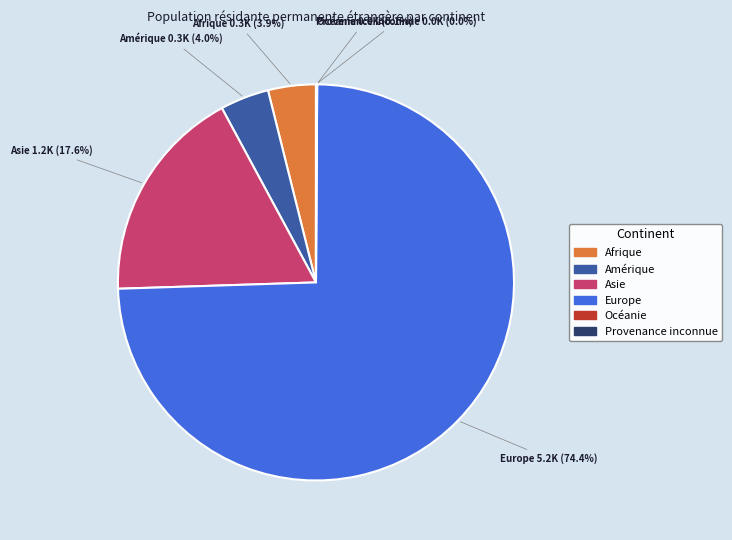

Between Europe and Asie, which is larger?

Europe